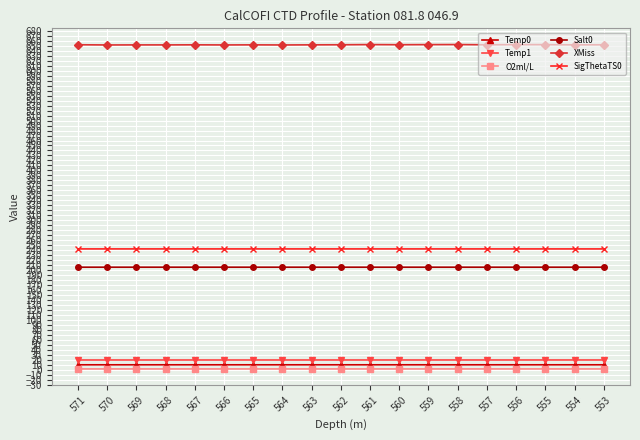

How many lines are shown in the chart?

6